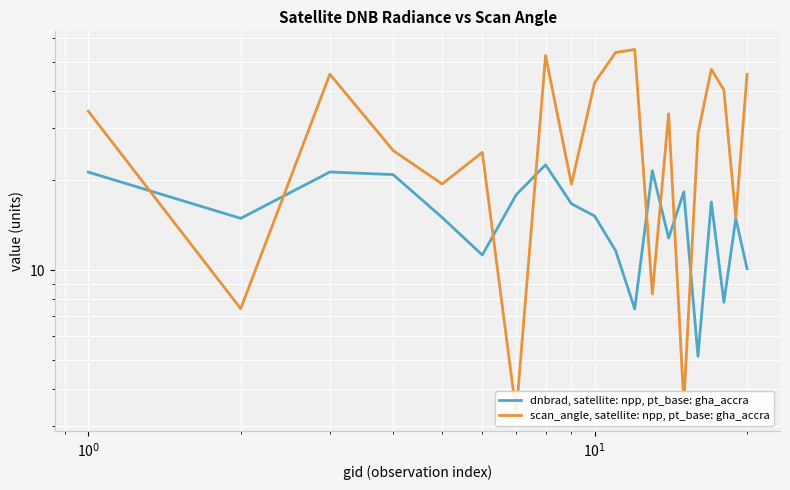

List the series in order of their peak value, lowest first.

dnbrad, satellite: npp, pt_base: gha_accra, scan_angle, satellite: npp, pt_base: gha_accra